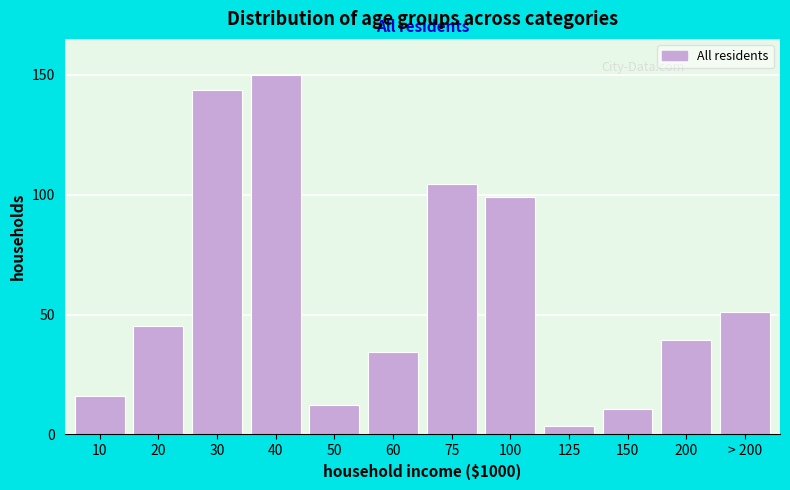

Reading right to left, list all the values displayed in this chart.

51.0	39.4	10.8	3.6	99.0	104.5	34.4	12.3	150.0	143.9	45.2	15.9